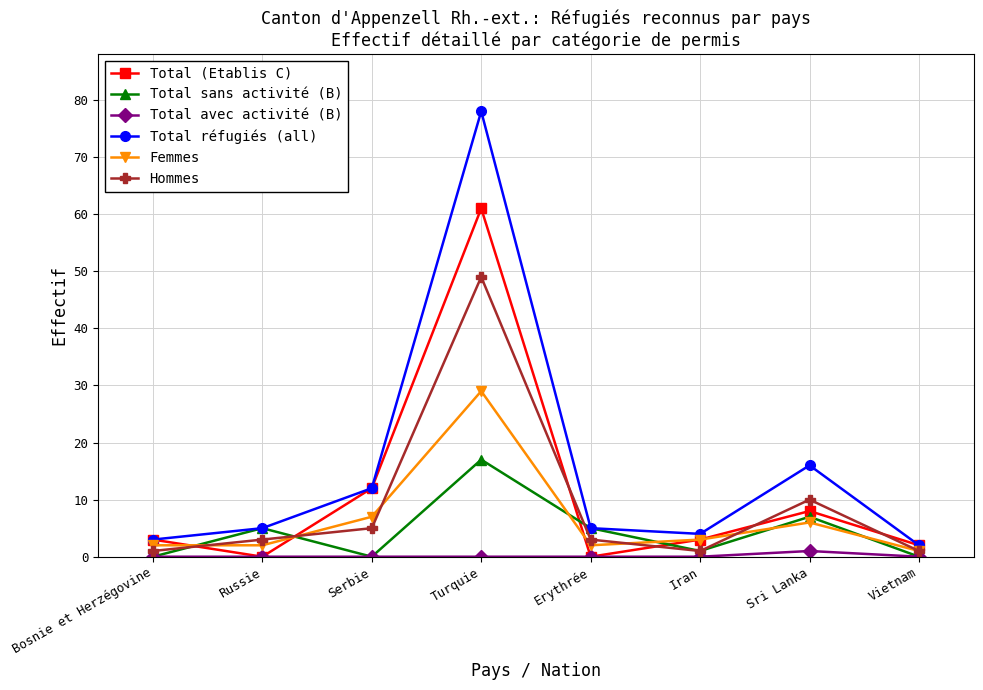

True or false: Total sans activité (B) and Femmes intersect in this chart.

True